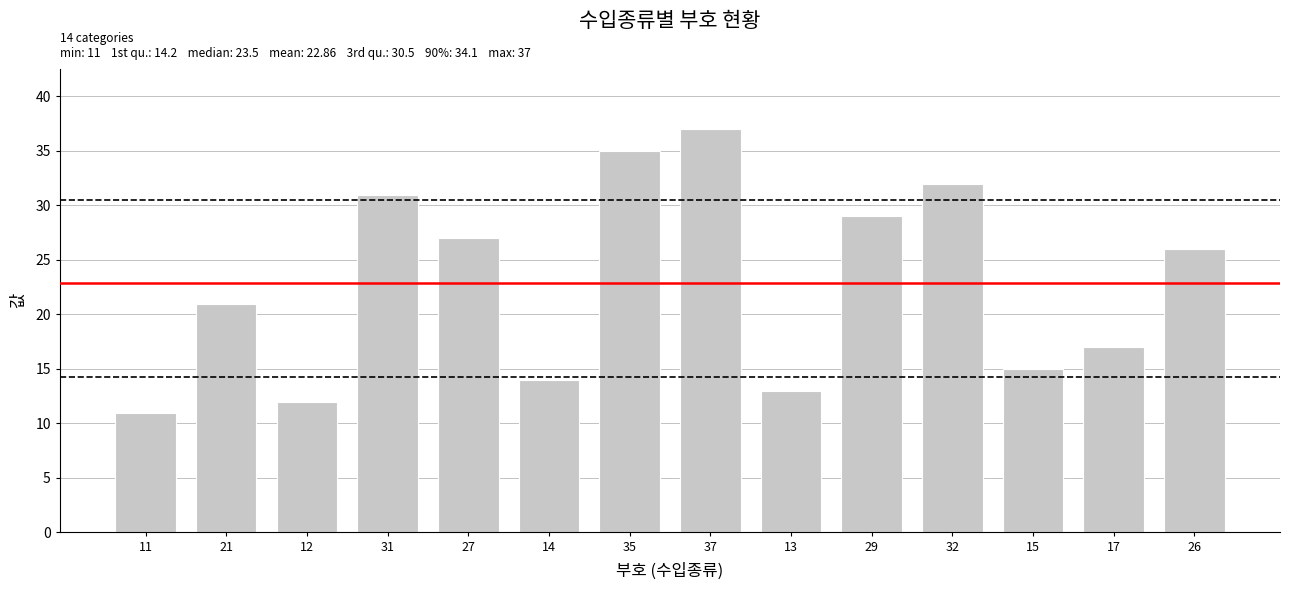

How many bars are there in total?

14